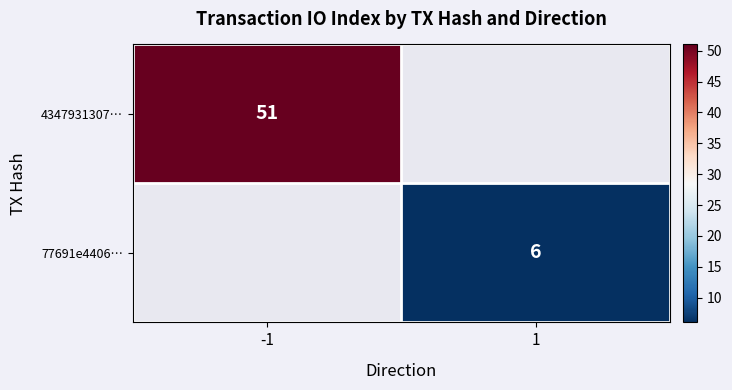

Which has a higher value, 1 or -1?

-1